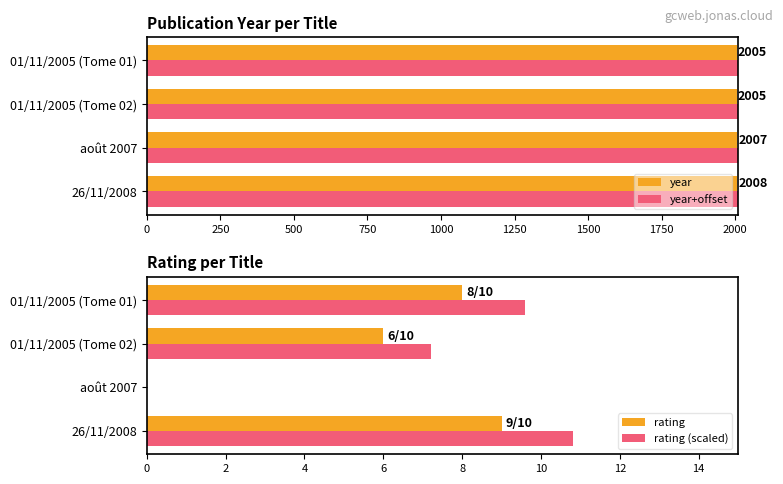

How many data points in rating are above 8?

1